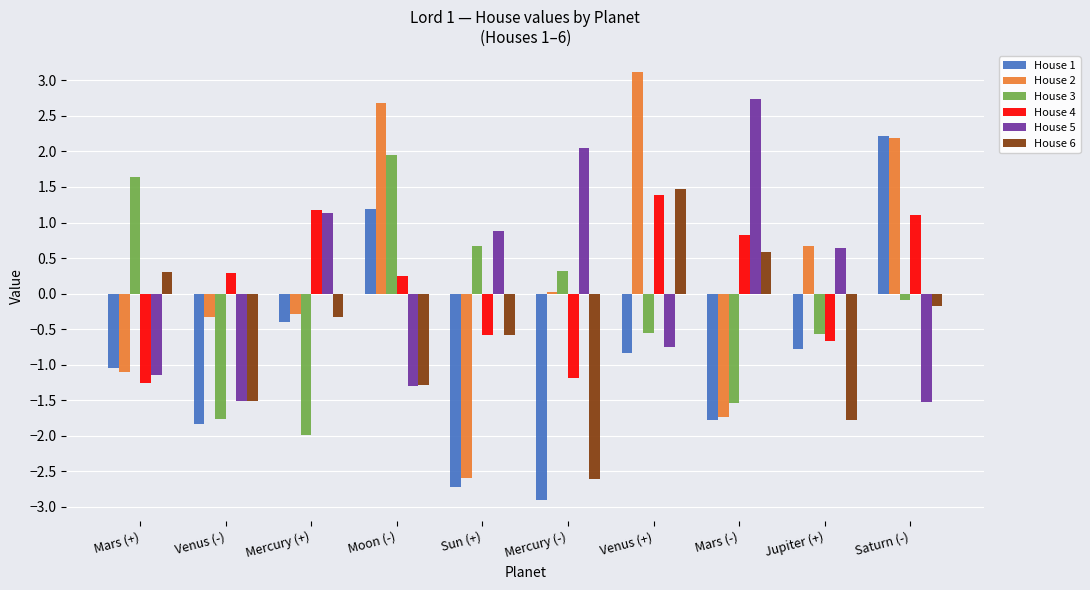

At which category does the chart reach its peak across all series?

Venus (+)